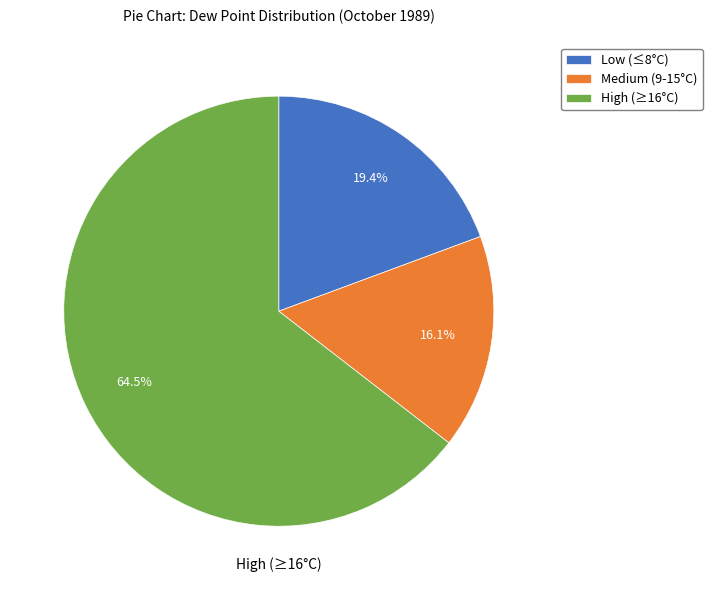

Is there any slice that represents more than half of the pie?

Yes